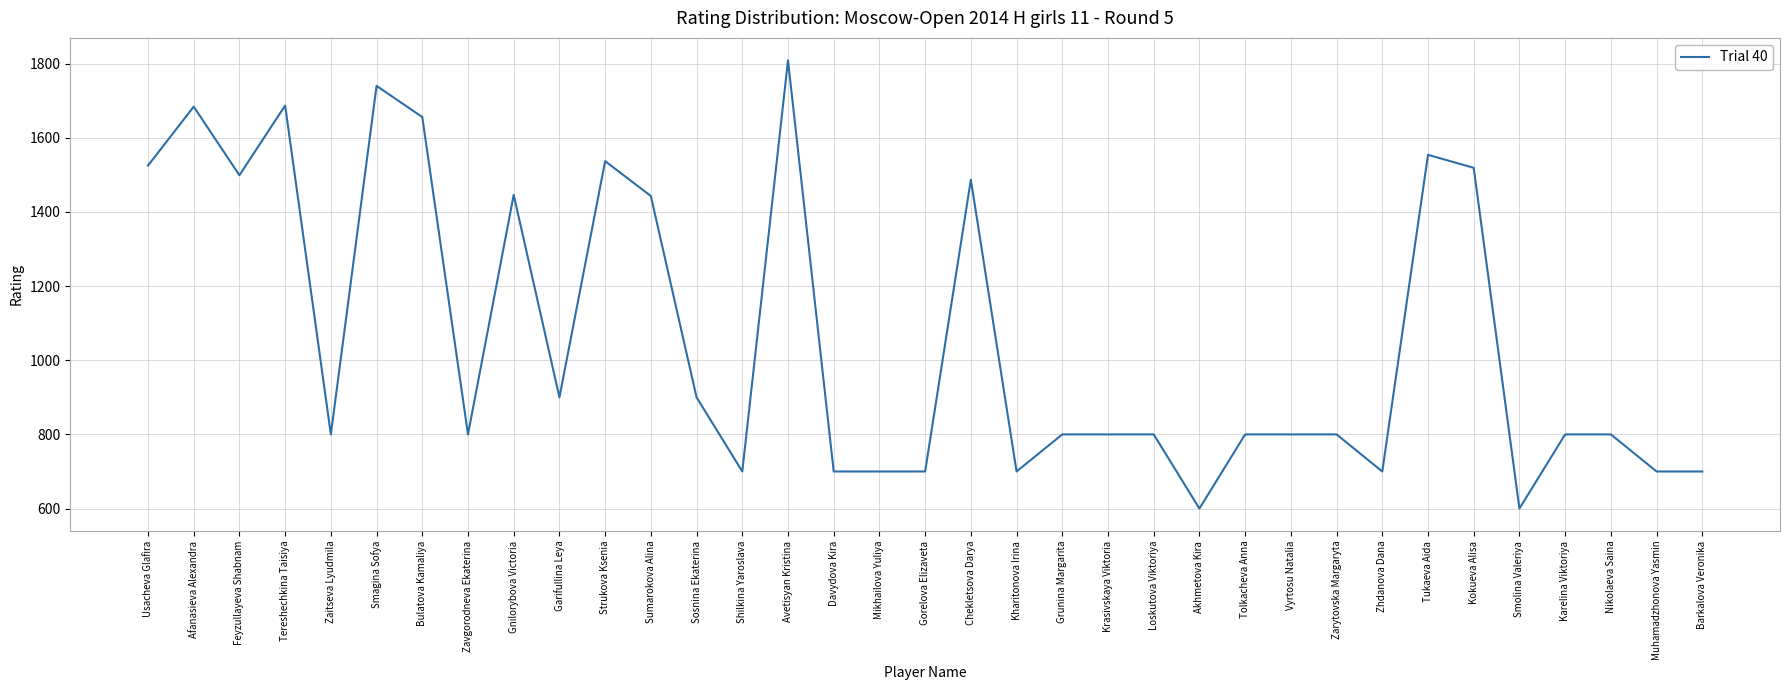

At which category does the chart reach its peak across all series?

Avetisyan Kristina